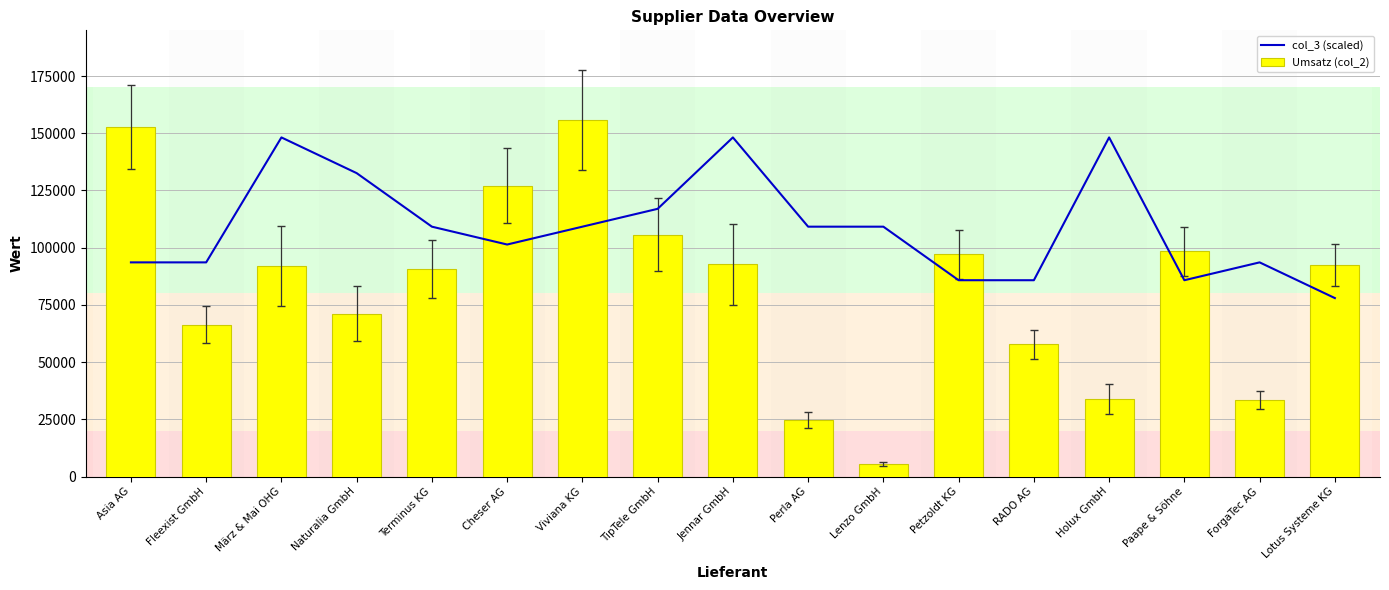

At which category is the sum across all series the highest?

Viviana KG